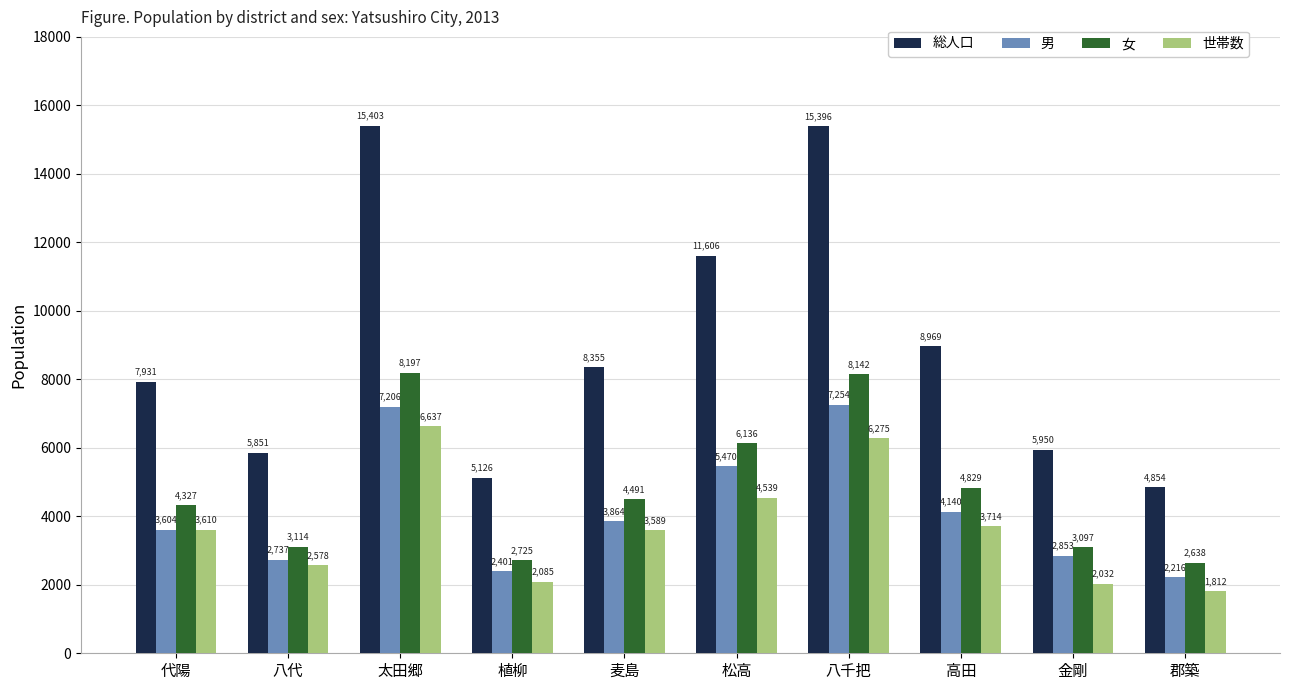

What is the sum of the 世帯数 values at 八千把 and 松高?

10814